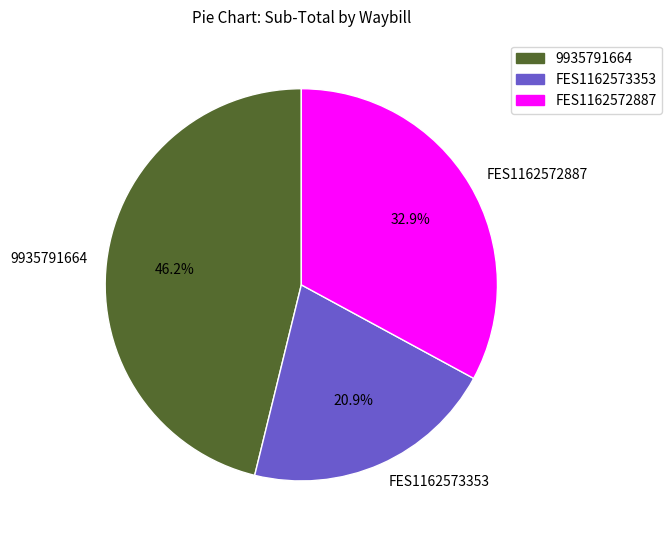

Which slice is the smallest?

FES1162573353